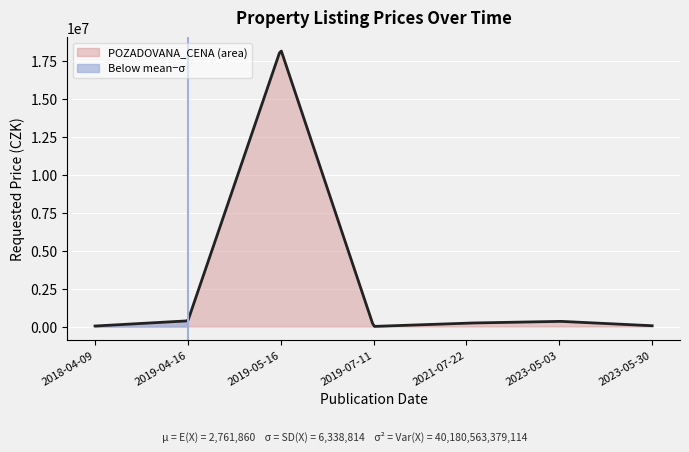

Reading right to left, list all the values displayed in this chart.

2023-05-30=53600	2023-05-03=346970	2021-07-22=227140	2019-07-11=9200	2019-05-16=18285000	2019-04-16=376390	2018-04-09=34720